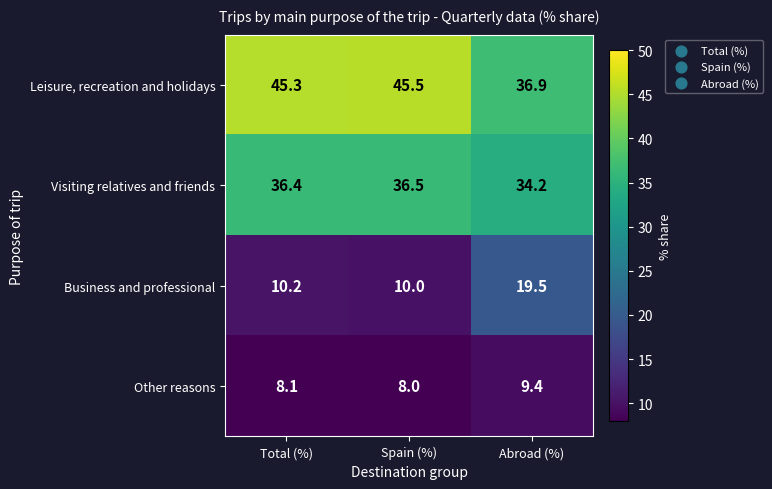

What is the total value across all series at Spain (%)?

100.0